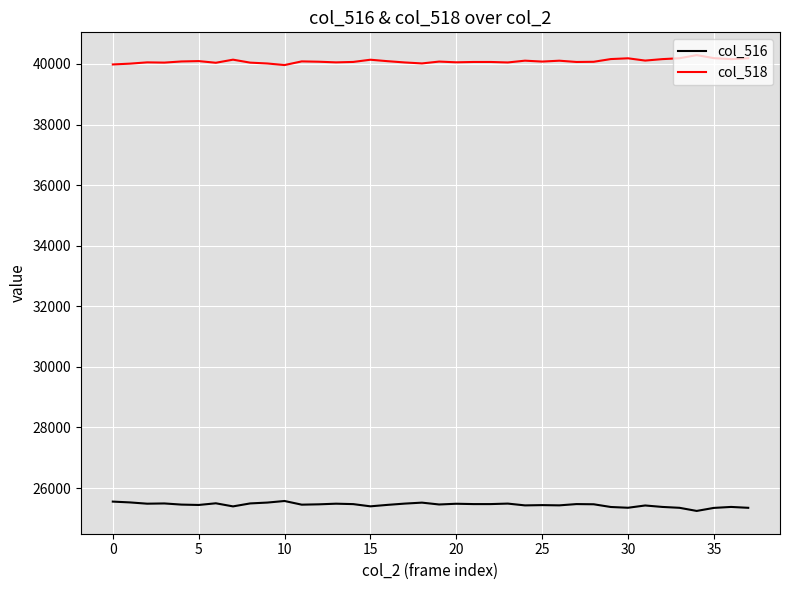

Which series has the largest total across all categories?

col_518